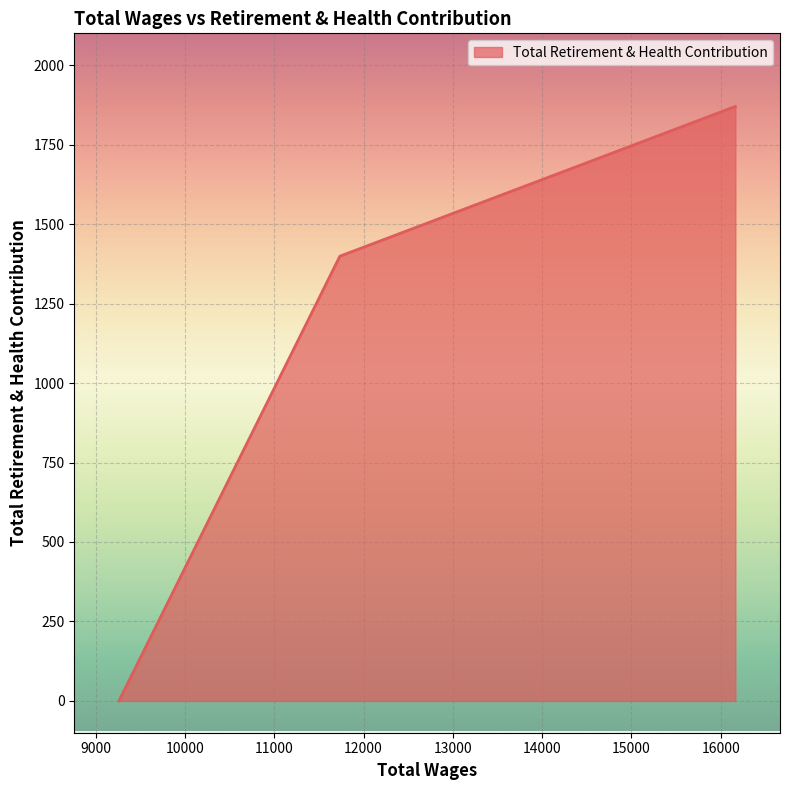

How many positive values are there?

2